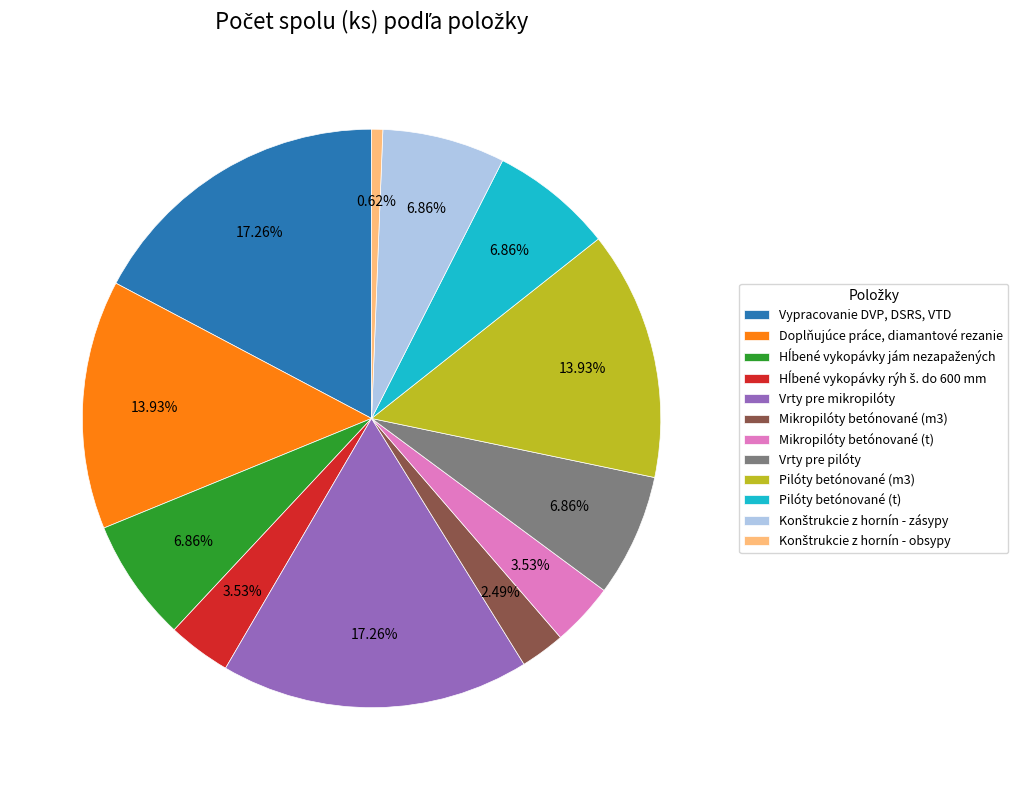

Does Pilóty betónované (m3) account for over 50% of the chart?

No